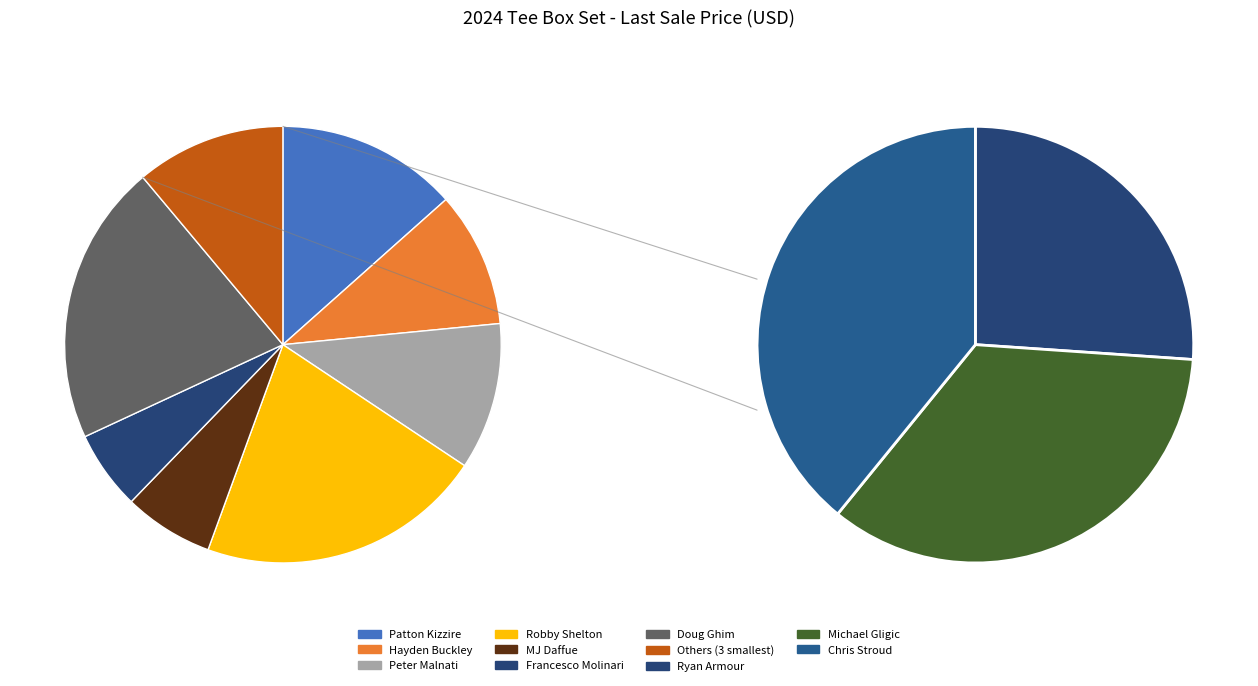

True or false: Hayden Buckley accounts for 16% of the total.

False